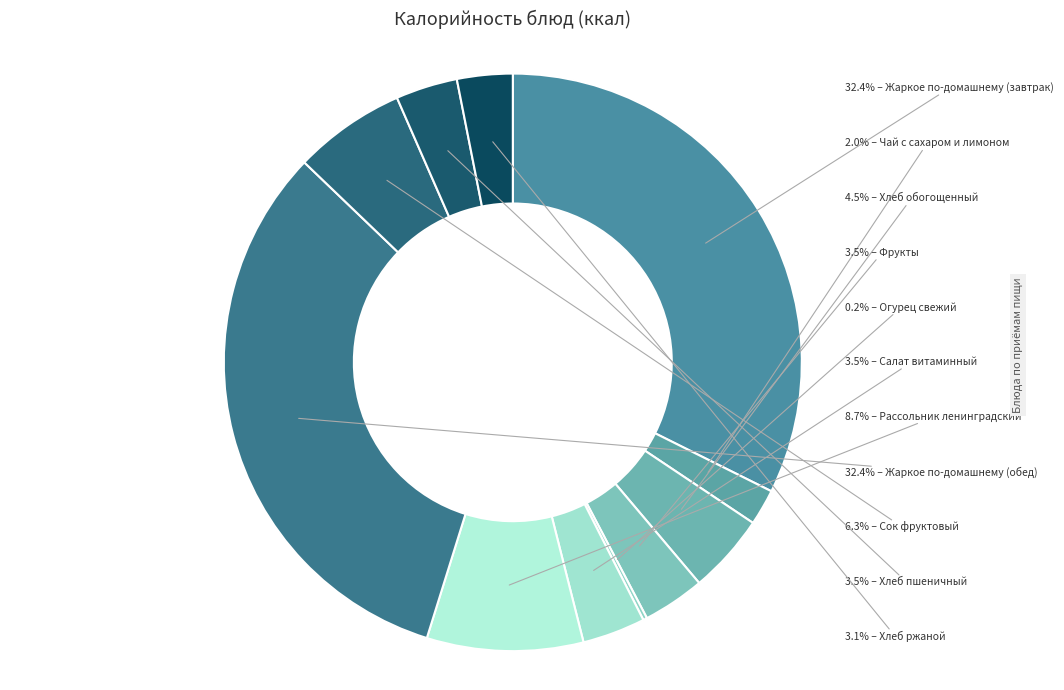

Count the number of slices in the pie.

11